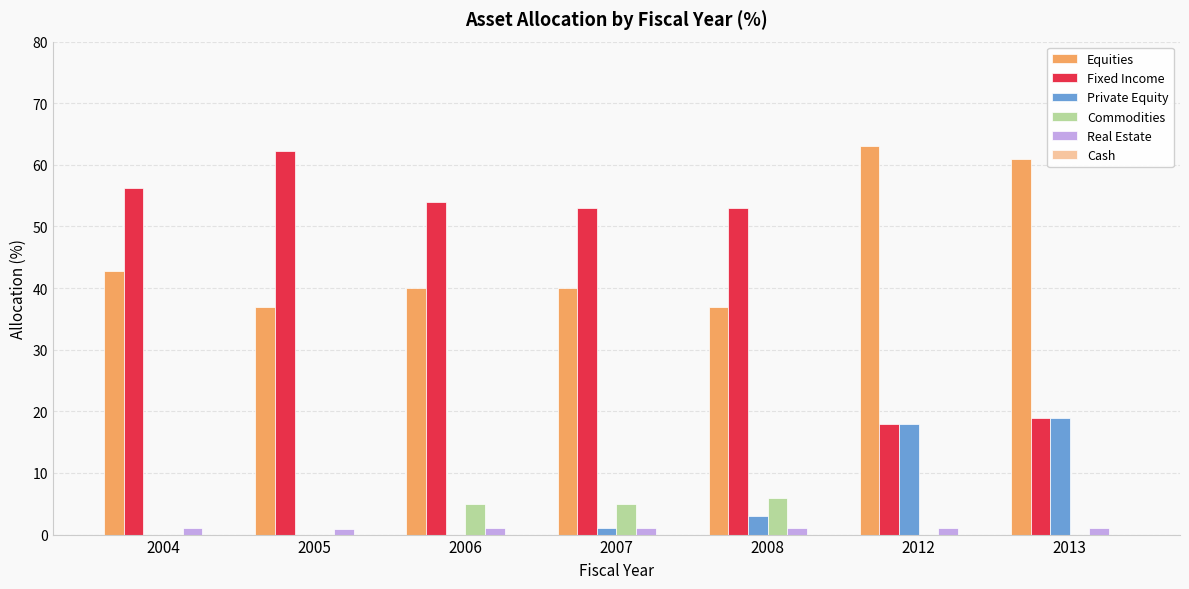

Which series has the largest total across all categories?

Equities